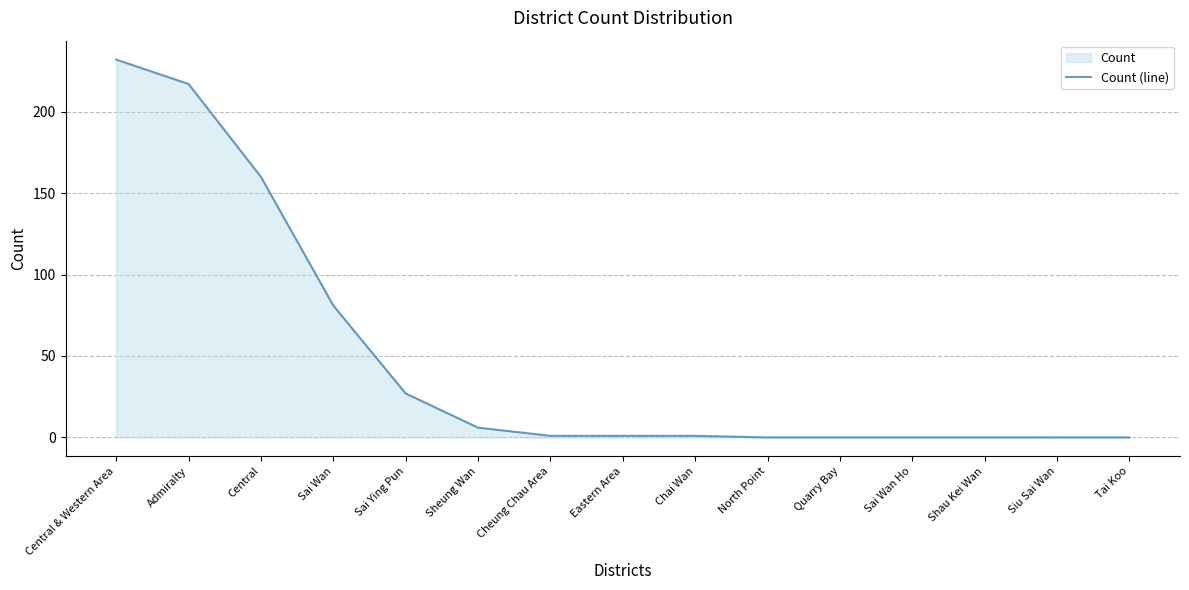

What is the change in value from Eastern Area to Quarry Bay?

-1